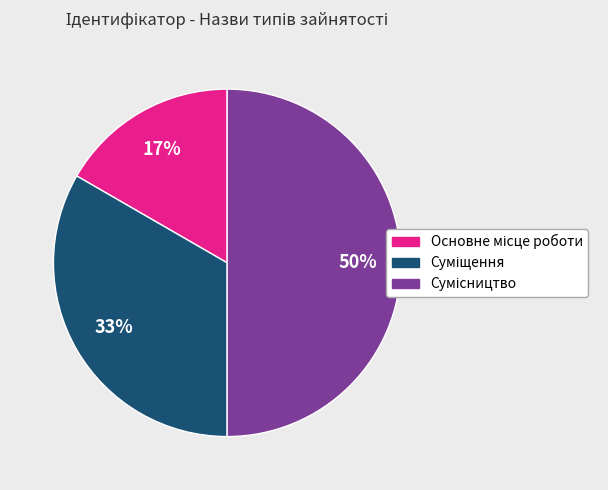

To the nearest percent, what is the difference between the largest and smallest slice percentages?

33%